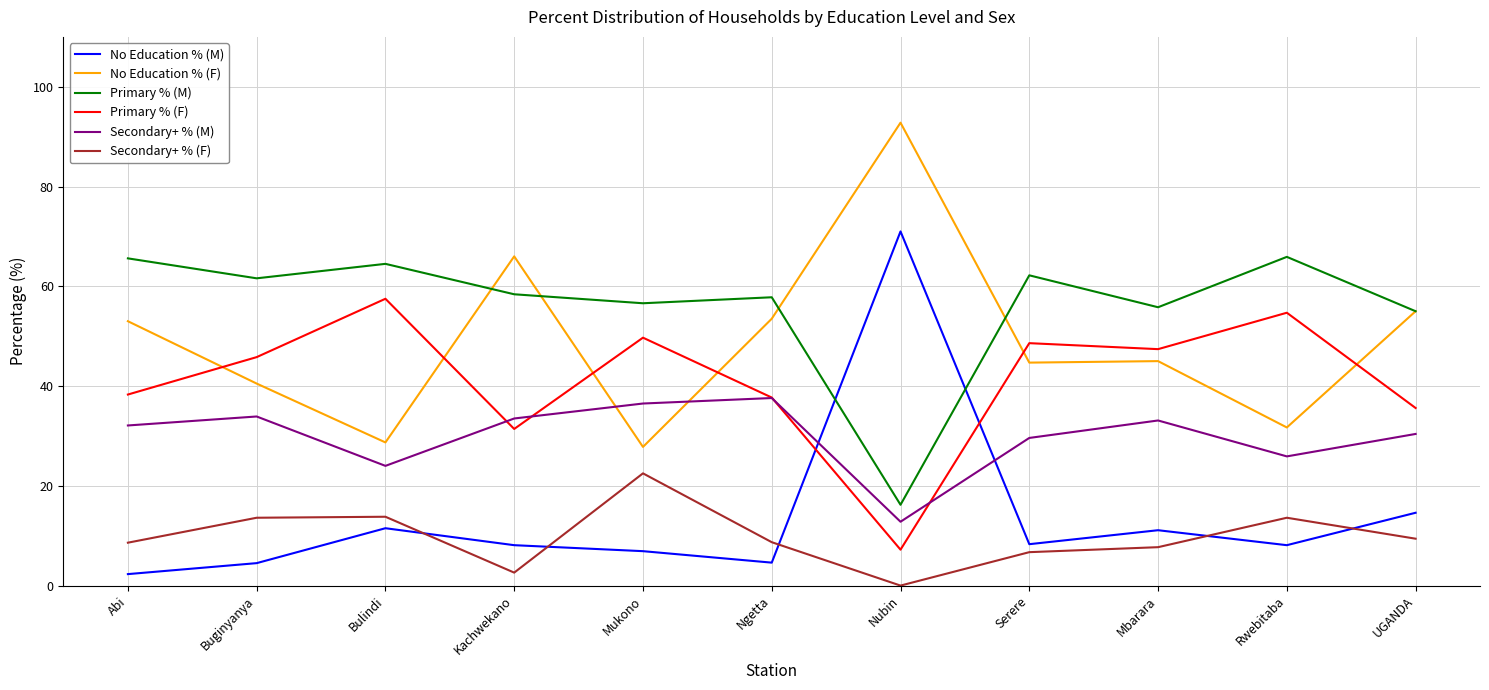

Where do No Education % (M) and Primary % (F) first cross each other?

Ngetta and Nubin